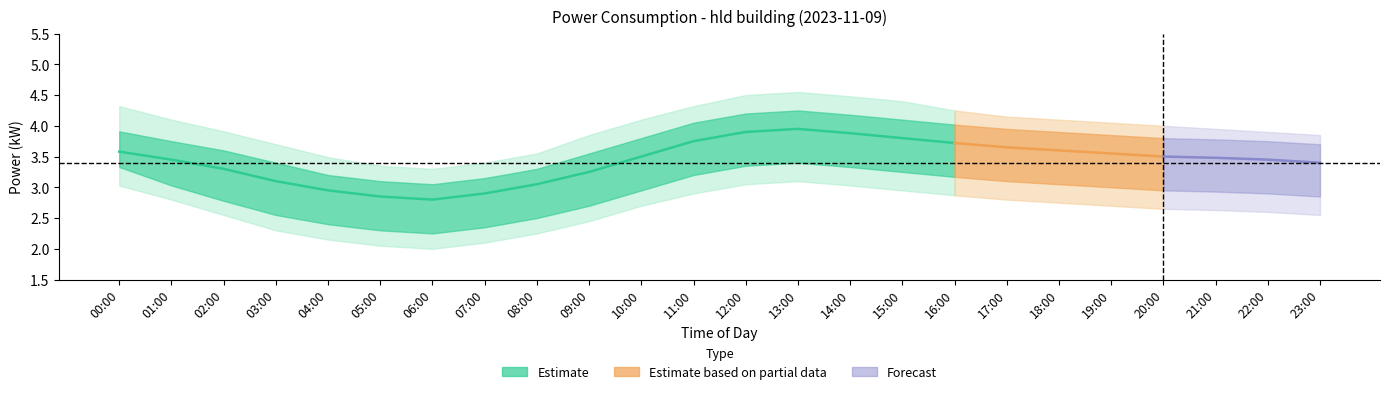

At which category is the sum across all series the highest?

13:00